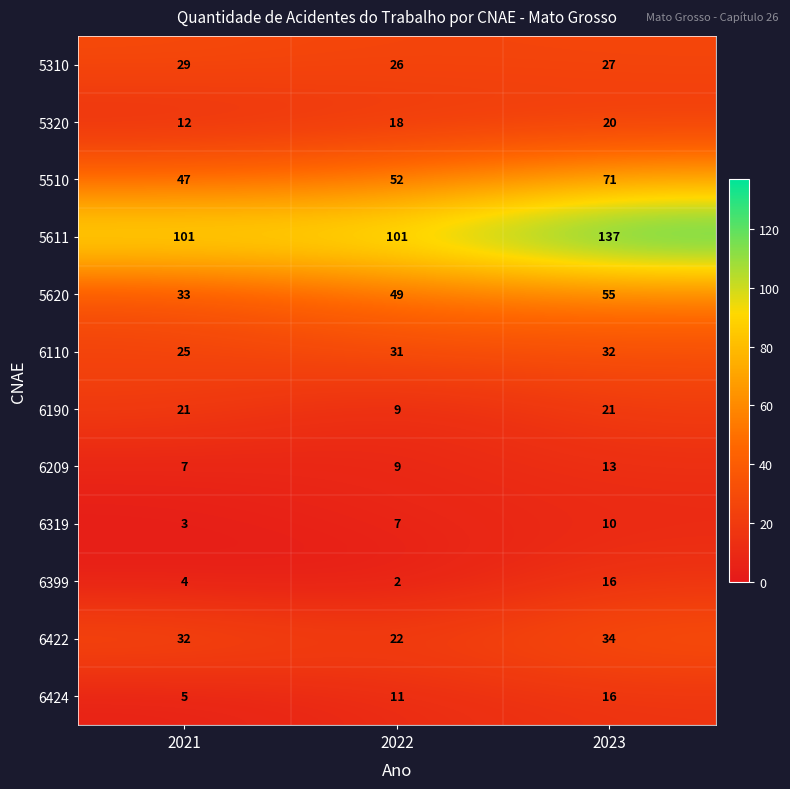

At how many categories does at least one series exceed 3?

3